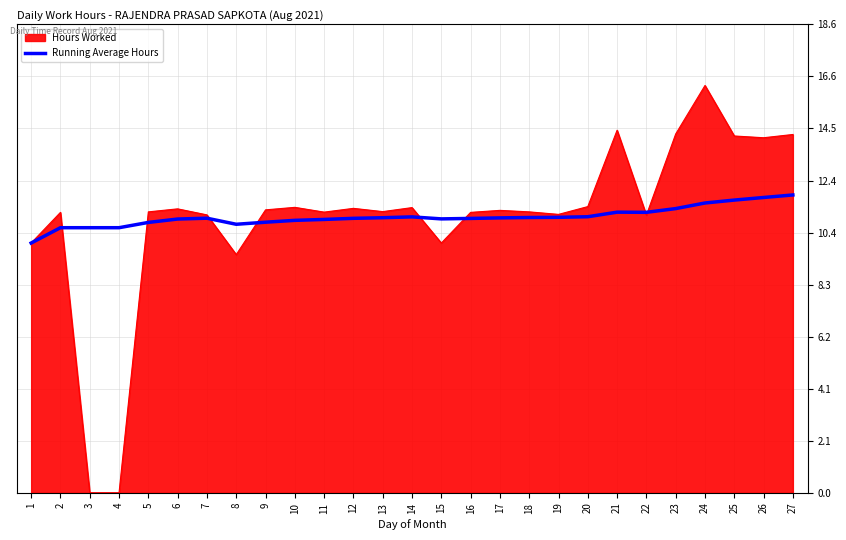

True or false: Running Average Hours has a value of 11.0 at 19.

True